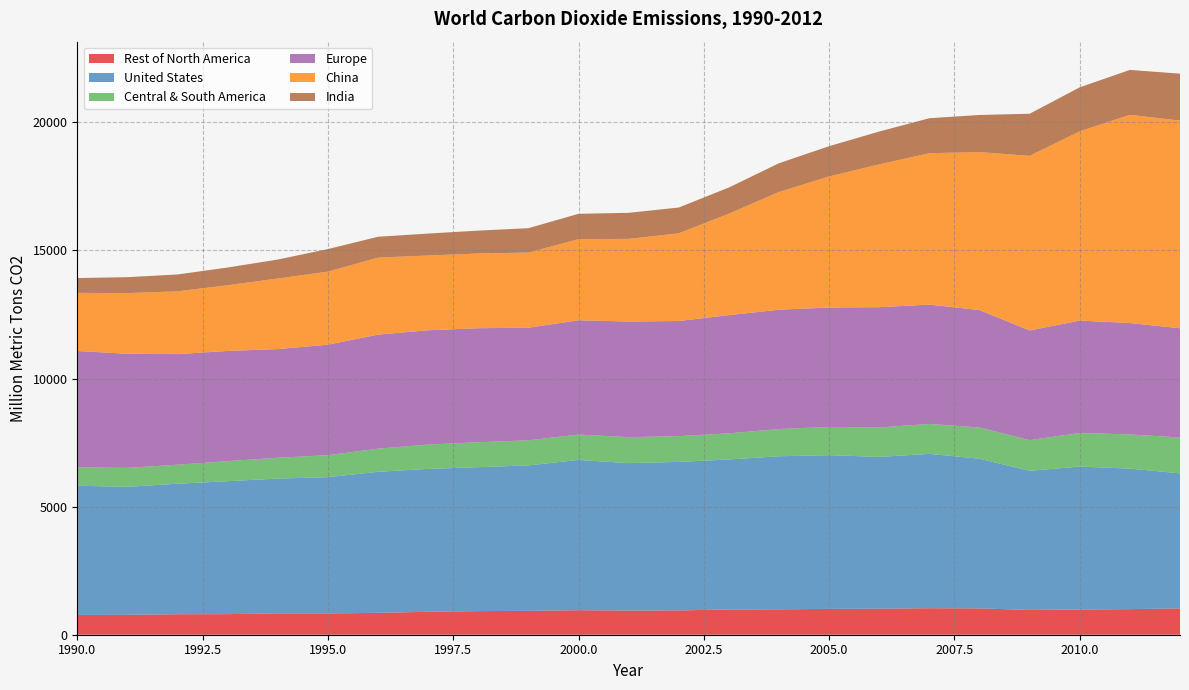

Reading left to right, list all the values displayed in this chart.

Rest of North America: 773.7	776.4	799.5	803.5	832.9	831.2	853.8	895.4	921.7	930.9	957.3	942.6	947.8	986.2	990.9	1008.7	1017.0	1035.3	1028.5	967.5	983.8	999.1	1027.9
United States: 5040.8	4997.7	5093.3	5188.4	5261.4	5319.2	5504.9	5577.4	5617.0	5678.3	5863.8	5754.5	5798.7	5852.7	5974.4	5999.1	5923.6	6024.1	5840.5	5429.8	5580.0	5483.2	5270.4
Central & South America: 716.3	738.4	743.6	783.9	812.0	857.6	903.2	949.1	974.5	978.4	992.0	1014.0	1004.8	1021.1	1062.4	1103.4	1149.0	1169.0	1220.4	1198.0	1310.8	1335.2	1399.6
Europe: 4542.9	4452.3	4316.0	4300.2	4242.3	4312.5	4451.5	4461.2	4449.8	4395.6	4459.5	4513.1	4493.1	4613.1	4657.6	4659.2	4694.9	4657.1	4581.1	4279.5	4387.0	4348.1	4263.3
China: 2268.9	2369.3	2448.9	2565.4	2754.0	2851.8	3005.8	2918.2	2916.3	2932.7	3165.3	3226.5	3422.1	3960.0	4597.0	5116.3	5575.2	5908.4	6166.6	6816.1	7388.5	8126.7	8106.4
India: 578.6	620.8	659.9	691.4	740.7	879.6	814.4	856.0	893.4	951.3	991.0	1016.3	1007.6	1022.4	1121.1	1181.4	1280.6	1366.0	1449.0	1642.9	1714.9	1752.7	1830.9